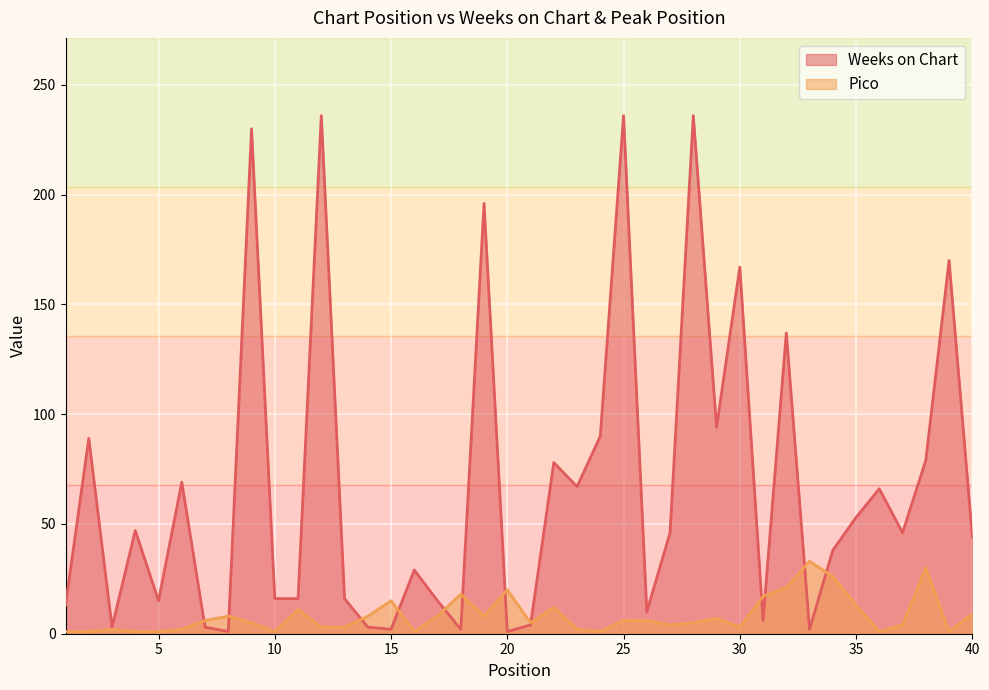

The value of Weeks on Chart at 1 is 8. True or false?

False